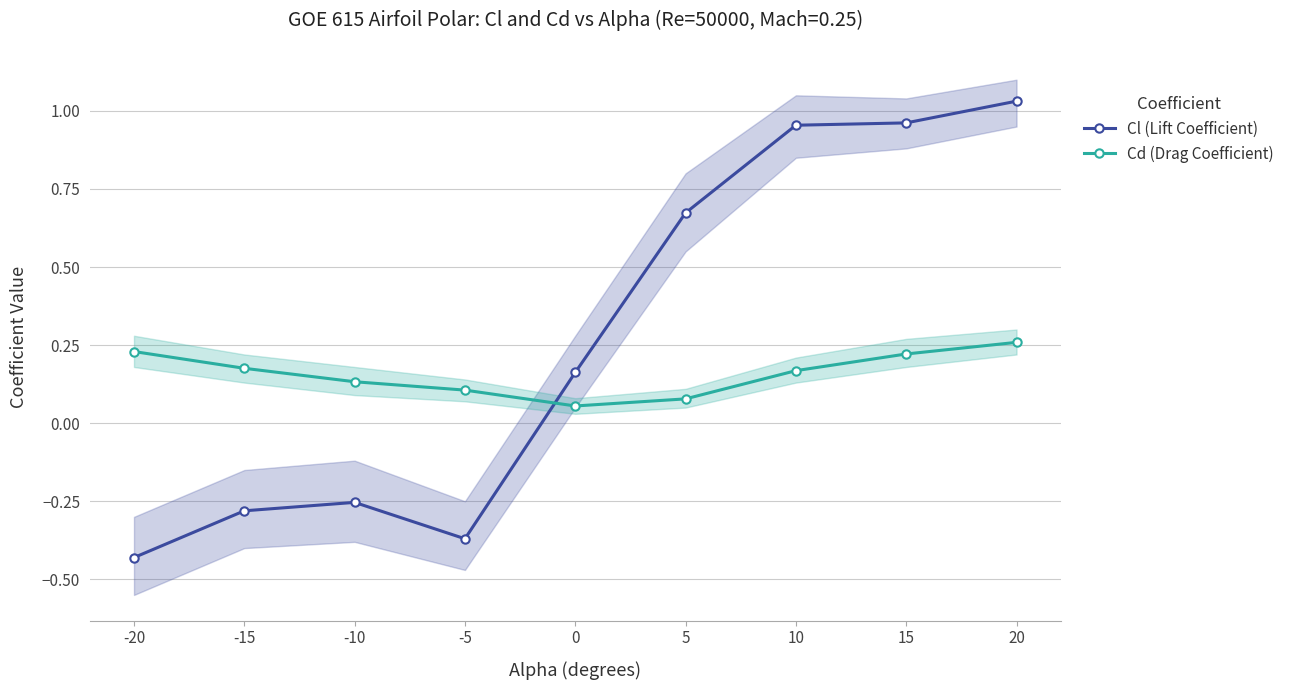

What is the difference between the maximum and minimum values in the Cl (Lift Coefficient) series?

1.5